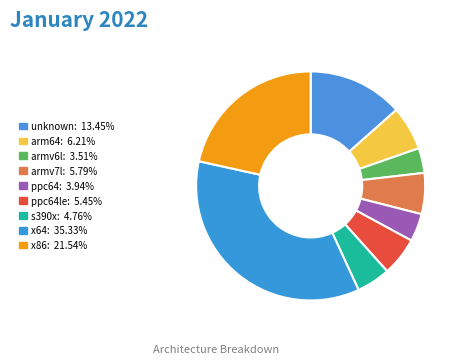

Count the number of slices in the pie.

9